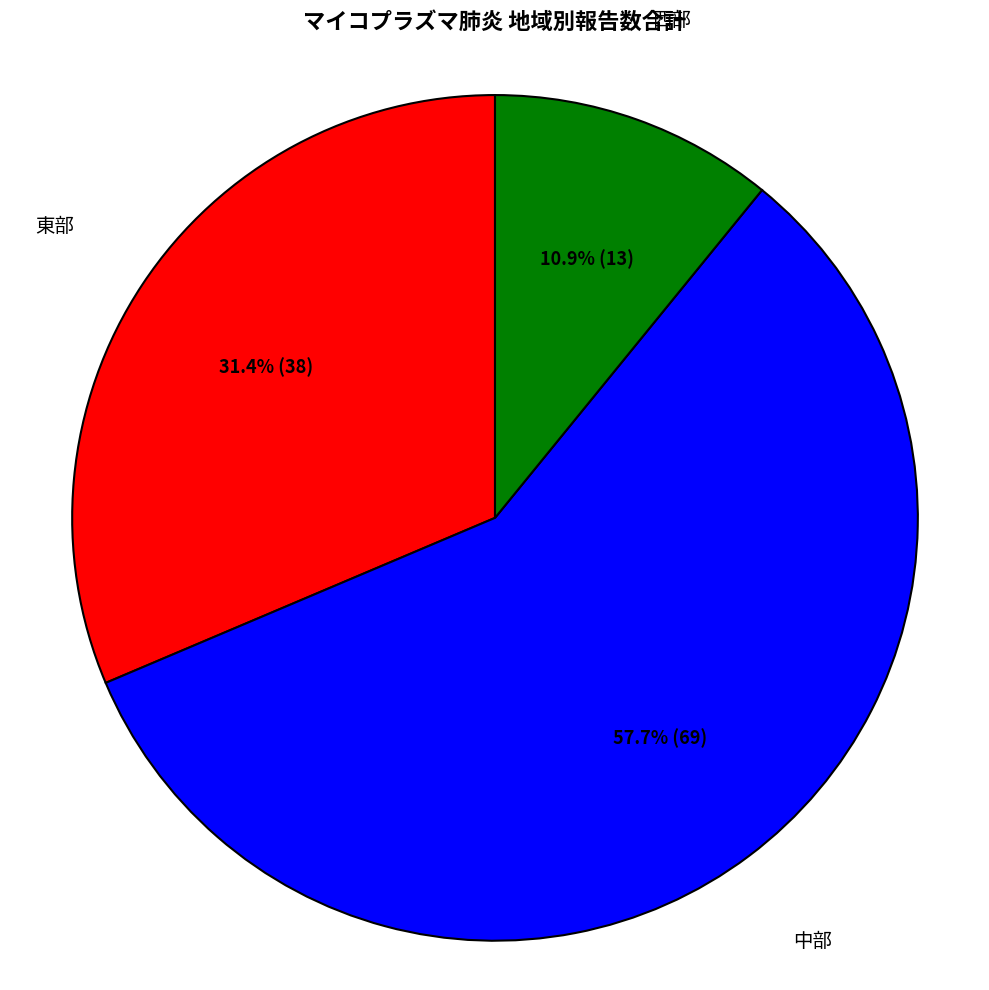

Rank the categories by value from highest to lowest.

中部, 東部, 西部